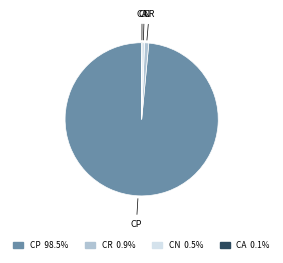

Which category accounts for the majority?

CP